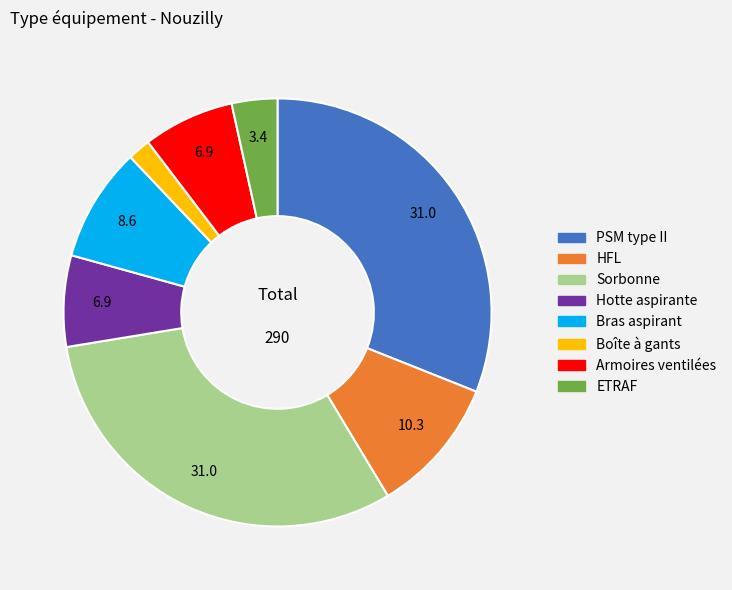

Is the sum of PSM type II and Armoires ventilées greater than half?

No